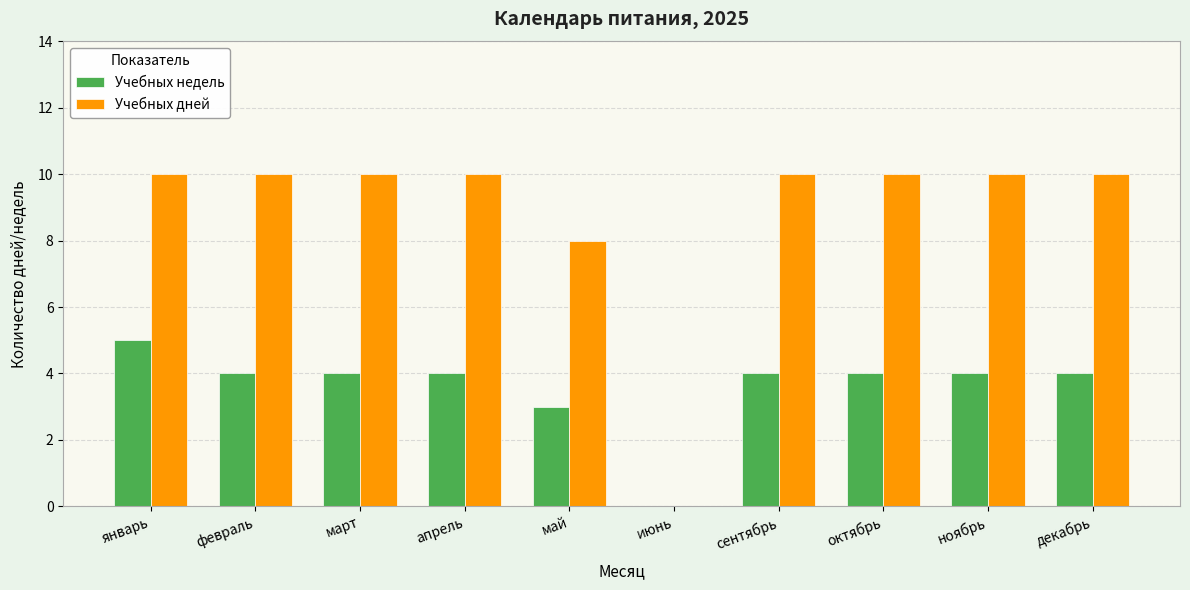

The Учебных дней series shows 10 at октябрь. True or false?

True